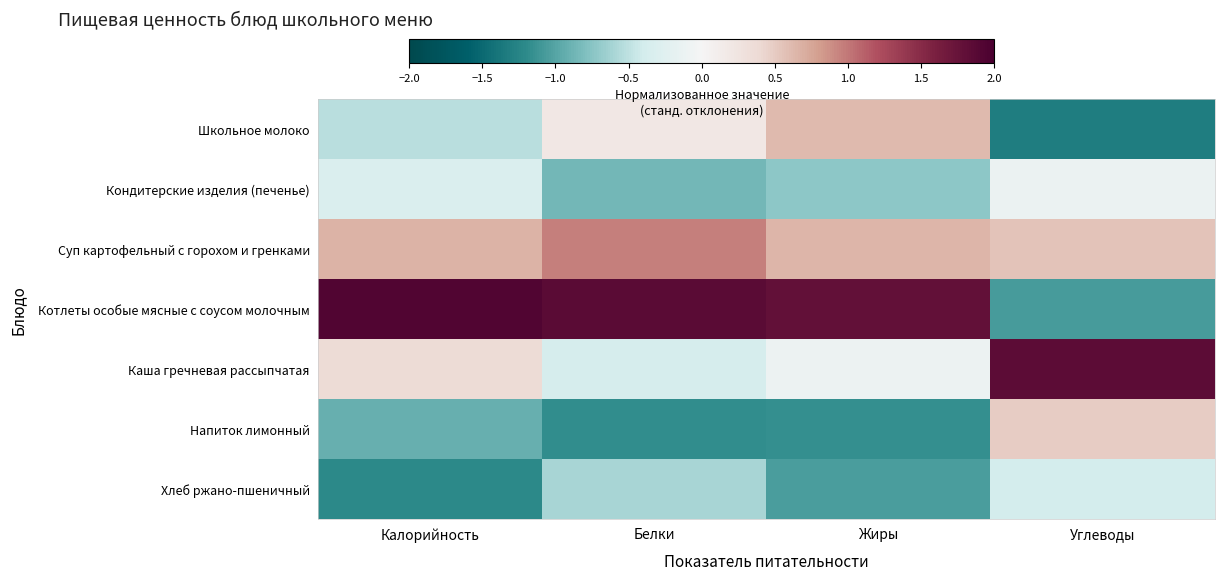

Rank the series at Калорийность from highest to lowest value.

Котлеты особые мясные с соусом молочным, Суп картофельный с горохом и гренками, Каша гречневая рассыпчатая, Кондитерские изделия (печенье), Школьное молоко, Напиток лимонный, Хлеб ржано-пшеничный